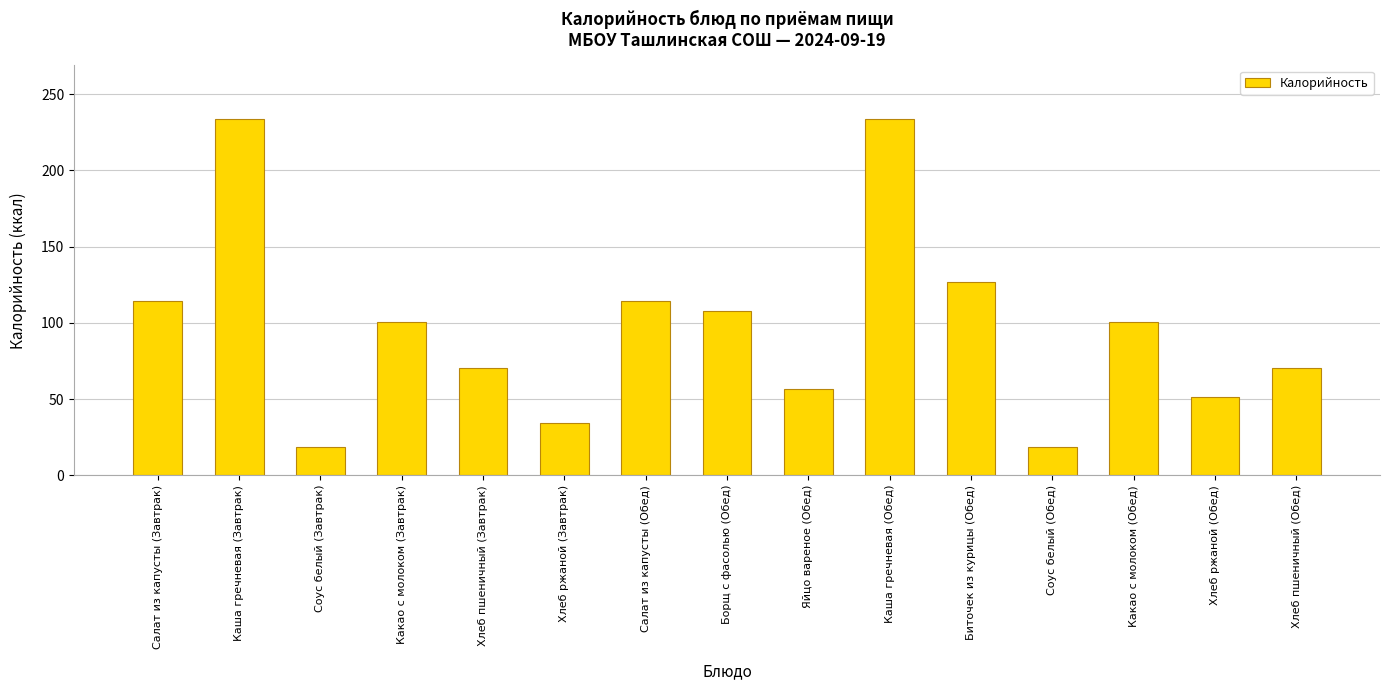

What is the label of the 10th bar from the left?

Каша гречневая (Обед)